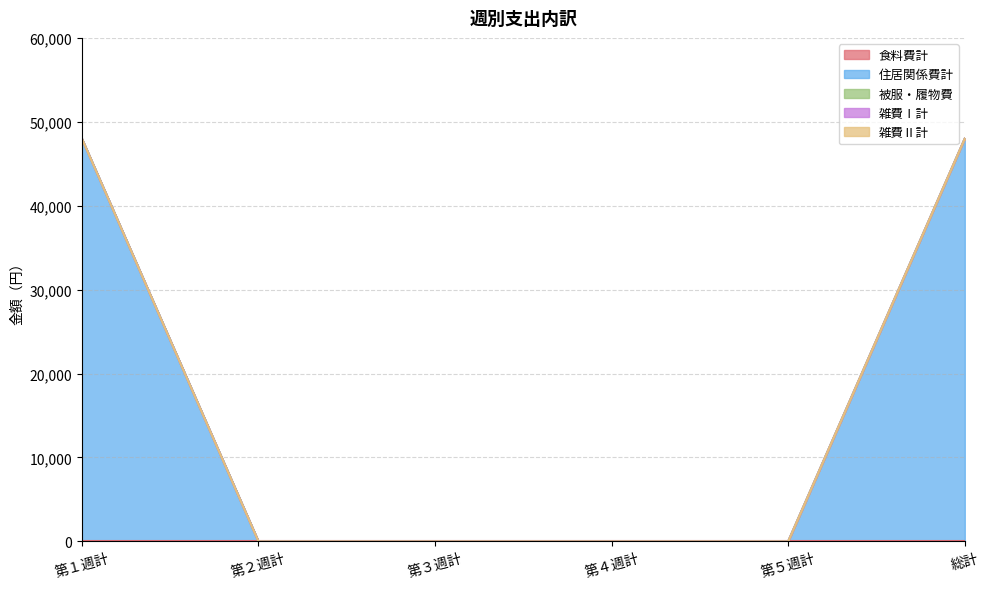

Count the number of data series in this chart.

5